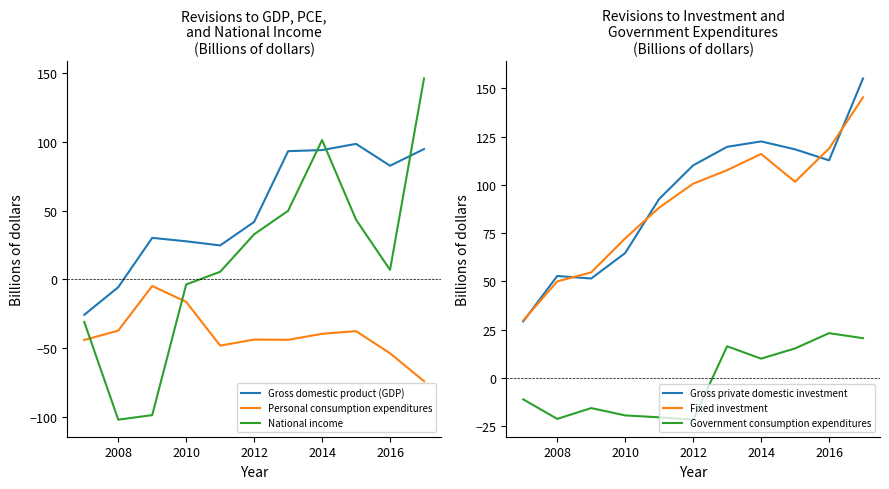

Which series has the largest total across all categories?

Gross private domestic investment